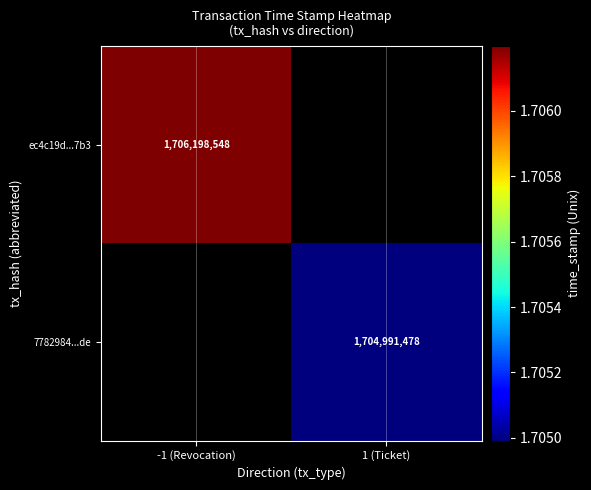

Is it true that 7782984...de equals 2507305081 at 1 (Ticket)?

False